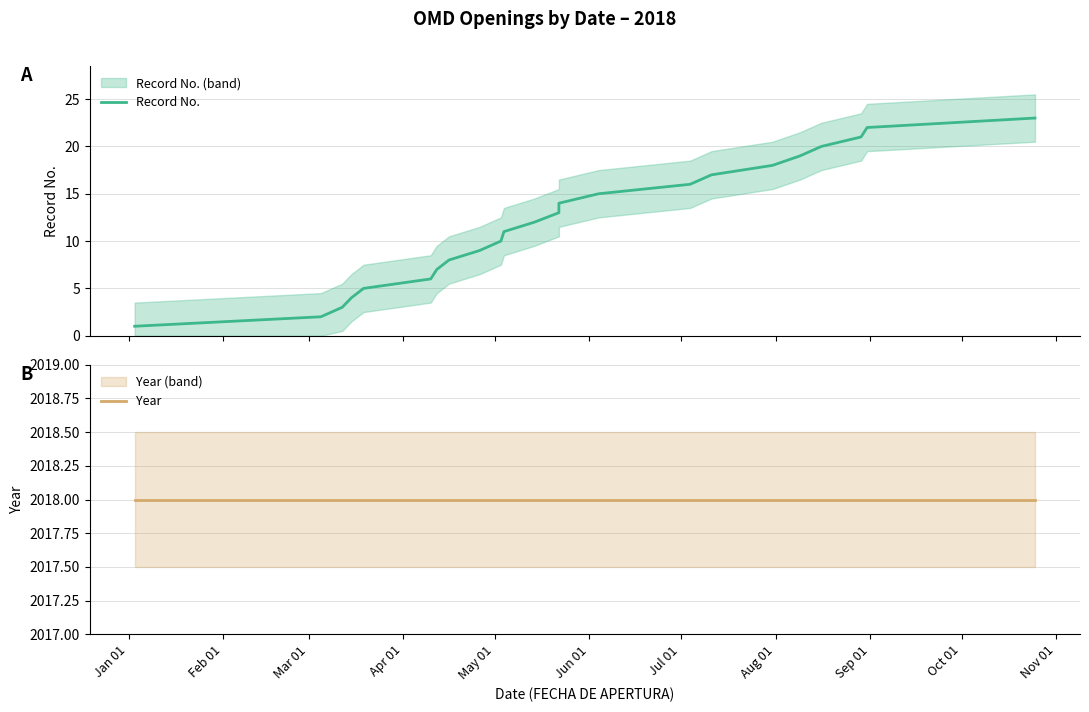

At how many categories does at least one series exceed 1770?

23